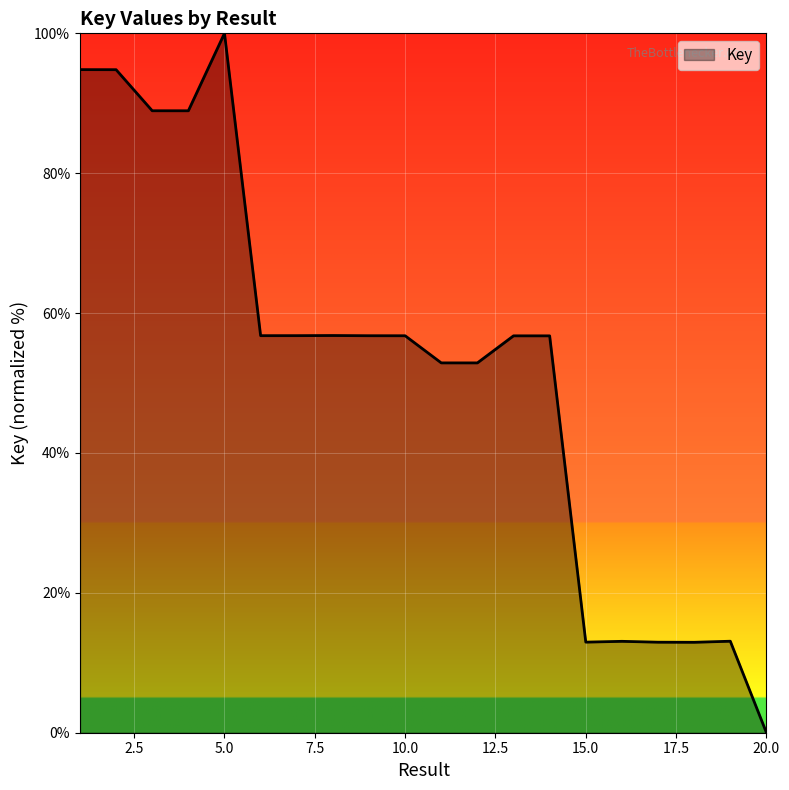

What is the greatest value displayed?

100.0